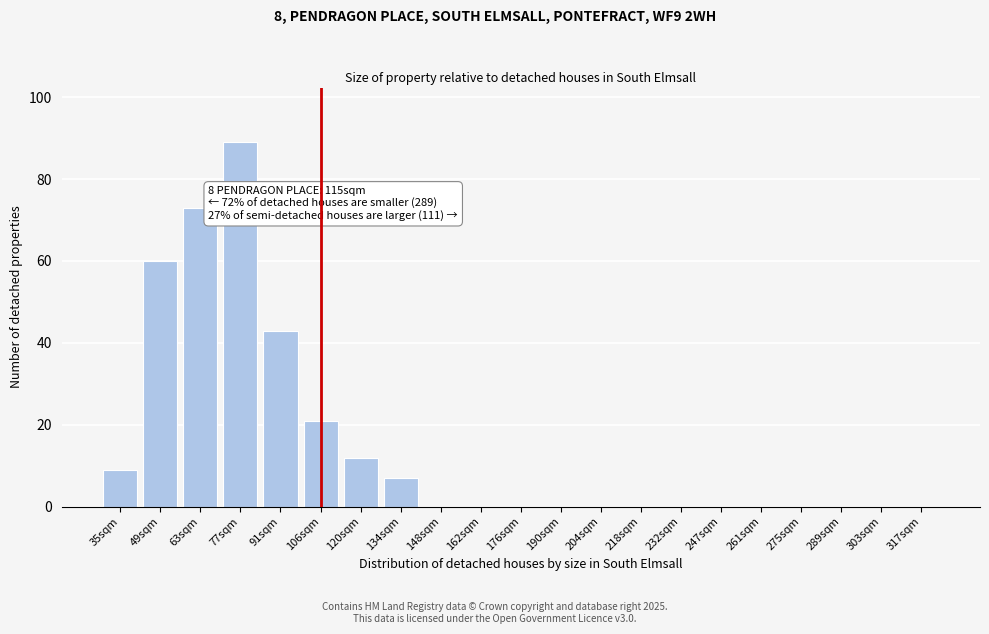

Reading right to left, what are all the values shown in this chart?

317sqm=0	303sqm=0	289sqm=0	275sqm=0	261sqm=0	247sqm=0	232sqm=0	218sqm=0	204sqm=0	190sqm=0	176sqm=0	162sqm=0	148sqm=0	134sqm=7	120sqm=12	106sqm=21	91sqm=43	77sqm=89	63sqm=73	49sqm=60	35sqm=9